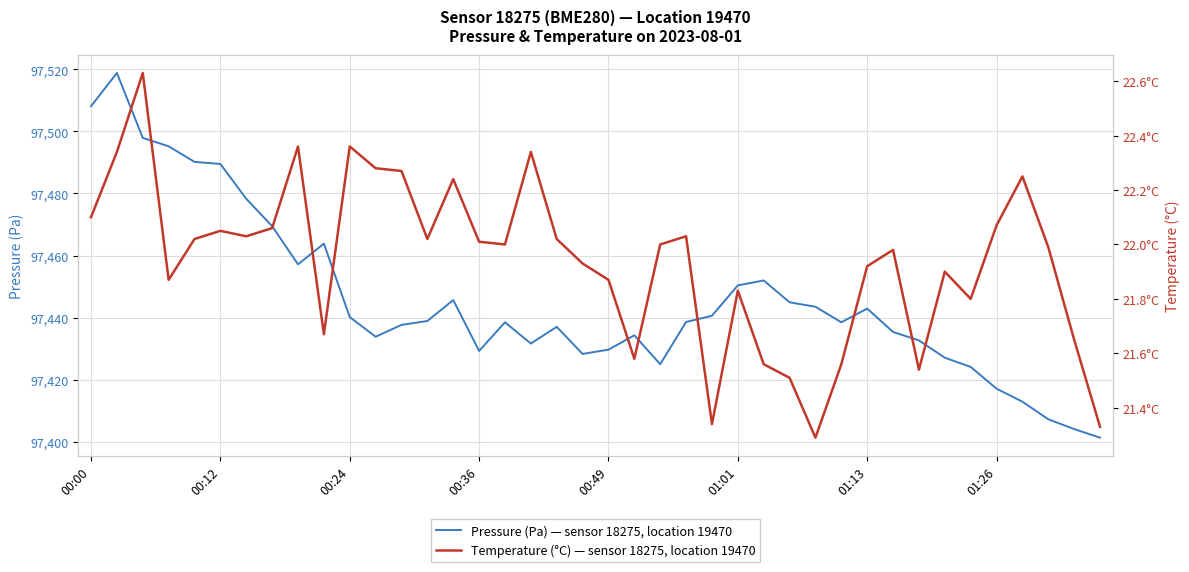

True or false: pressure and temperature intersect in this chart.

False